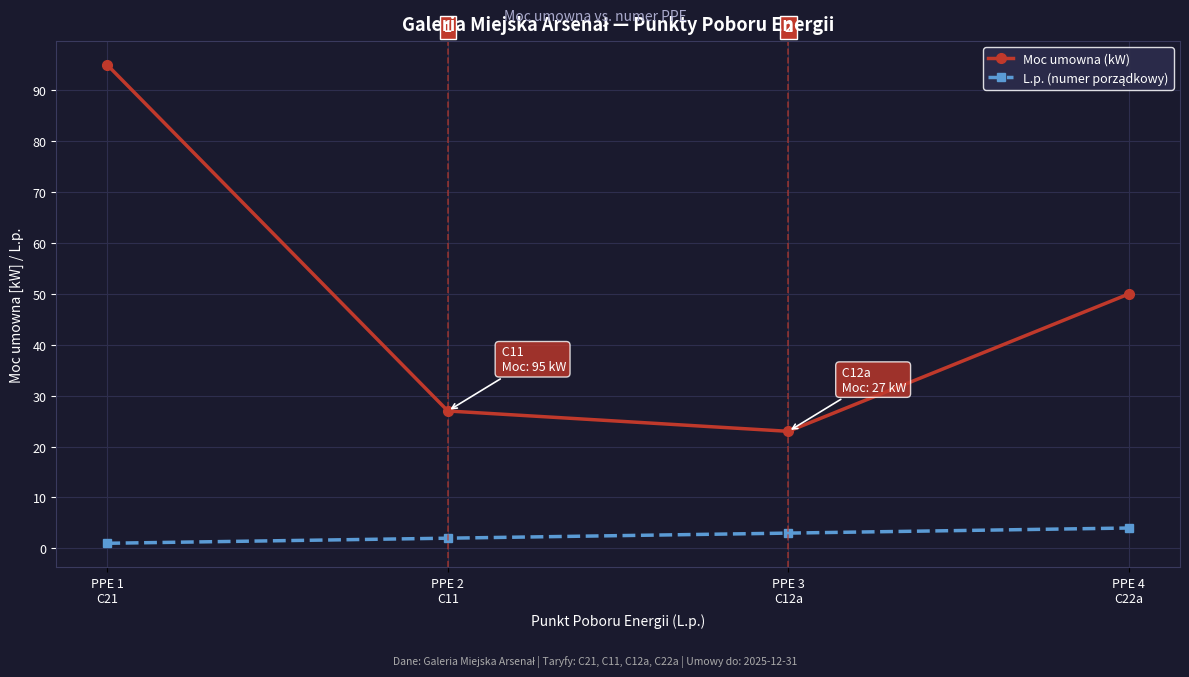

What is the difference between the maximum and minimum values in the Moc umowna (kW) series?

72